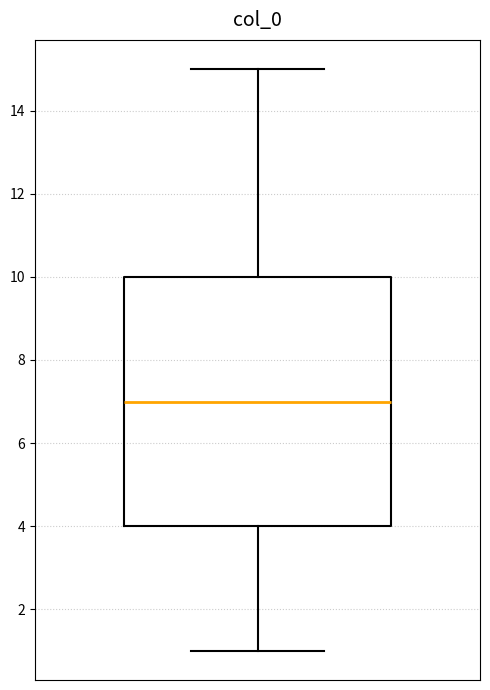

Transcribe this box plot: give where the median line is, the range the box spans, and where the two whiskers end, as read against the y-axis. The values are not printed on the chart, so give them approximately, as read against the axis.

median 7, box 4 to 10, whiskers 1 to 15